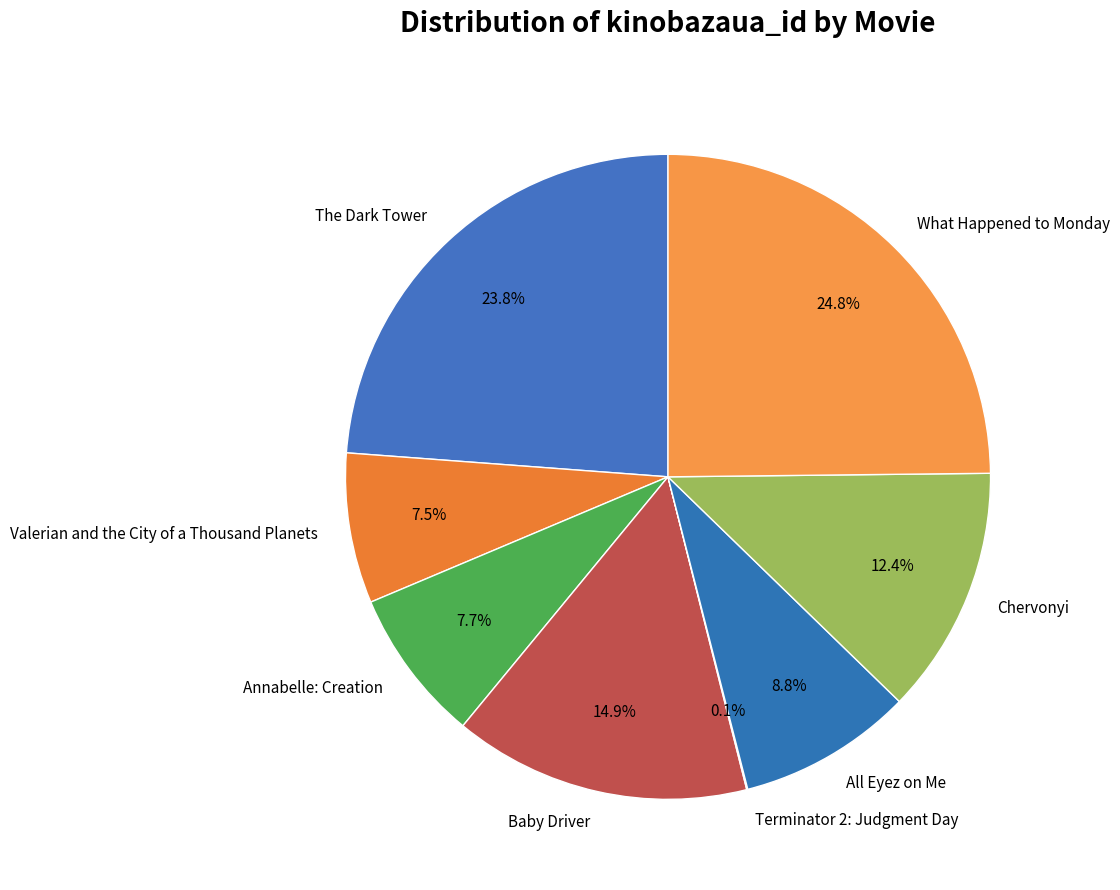

To the nearest percent, what percentage of the pie is All Eyez on Me?

9%